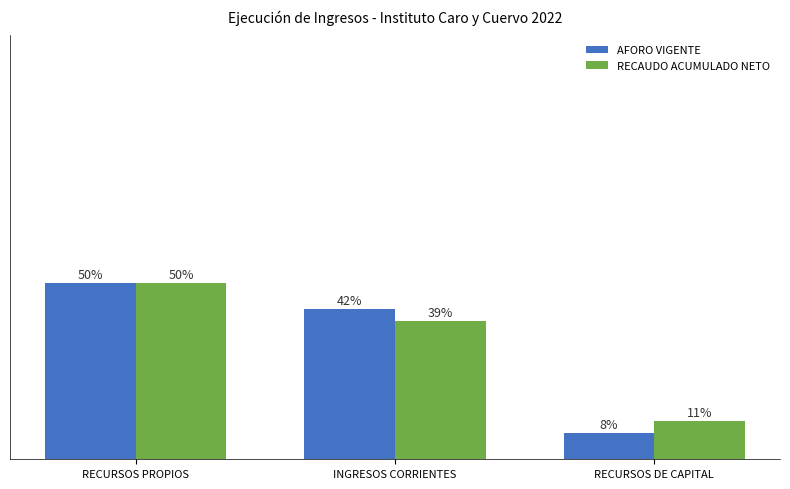

At which label does AFORO VIGENTE first exceed 42?

RECURSOS PROPIOS